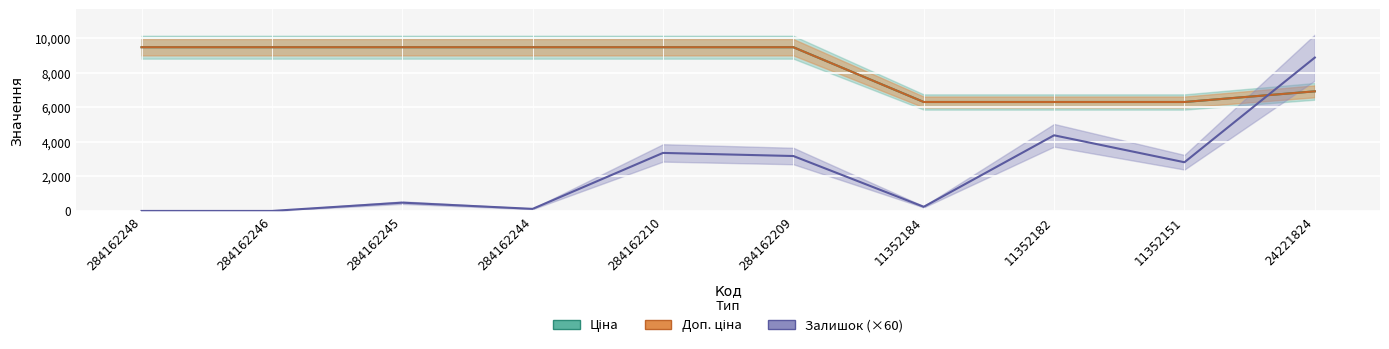

List the labels in order of Ціна value, smallest first.

11352184, 11352182, 11352151, 24221824, 284162248, 284162246, 284162245, 284162244, 284162210, 284162209